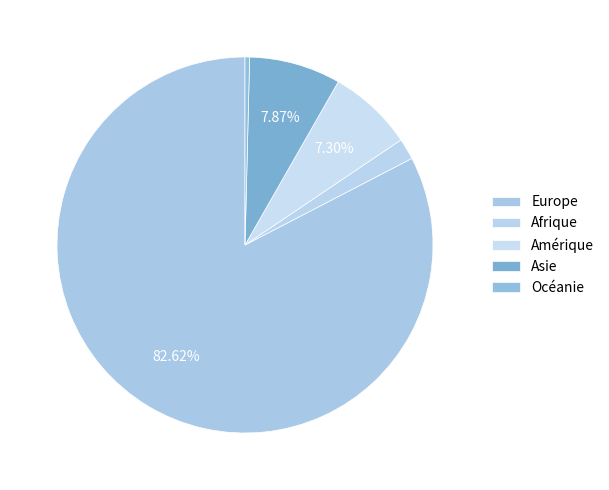

What percentage is the Europe slice, to the nearest percent?

83%